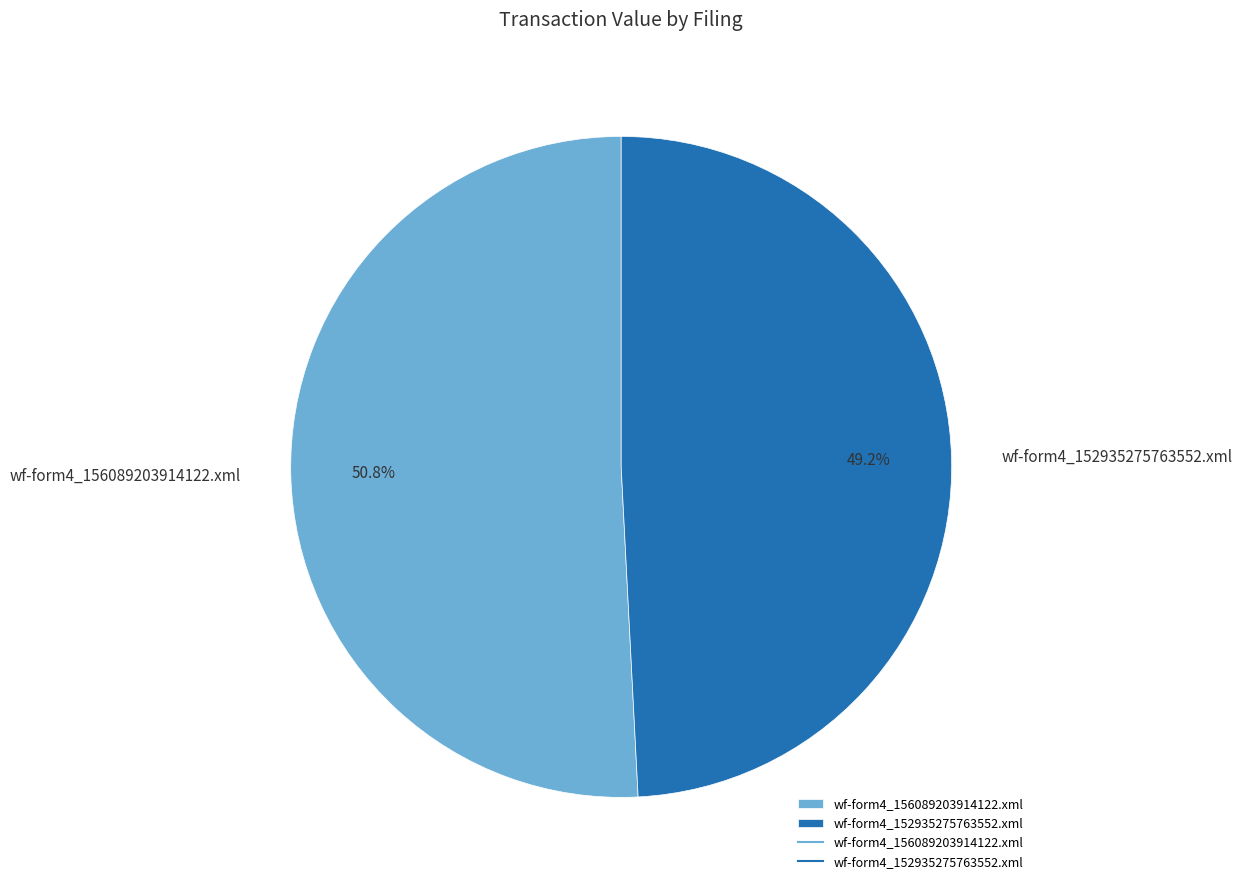

What is the majority slice?

wf-form4_156089203914122.xml